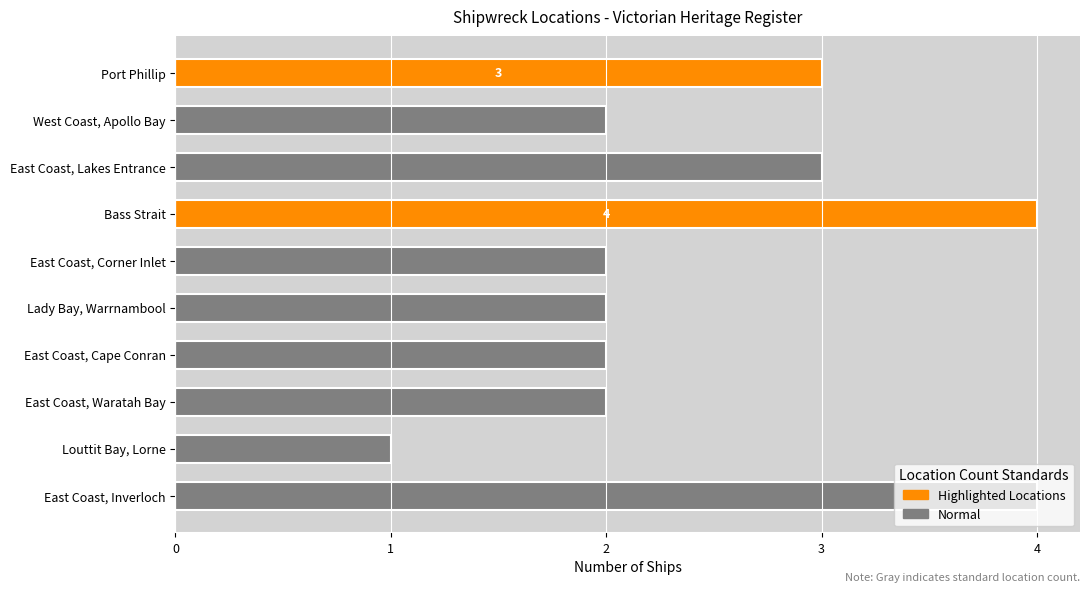

Are the bars grouped side by side (vs. stacked)?

No